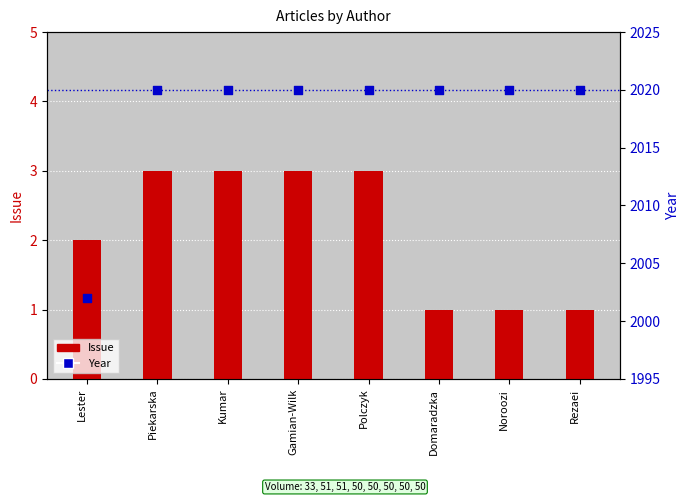

Which series reaches the maximum Y coordinate?

Year